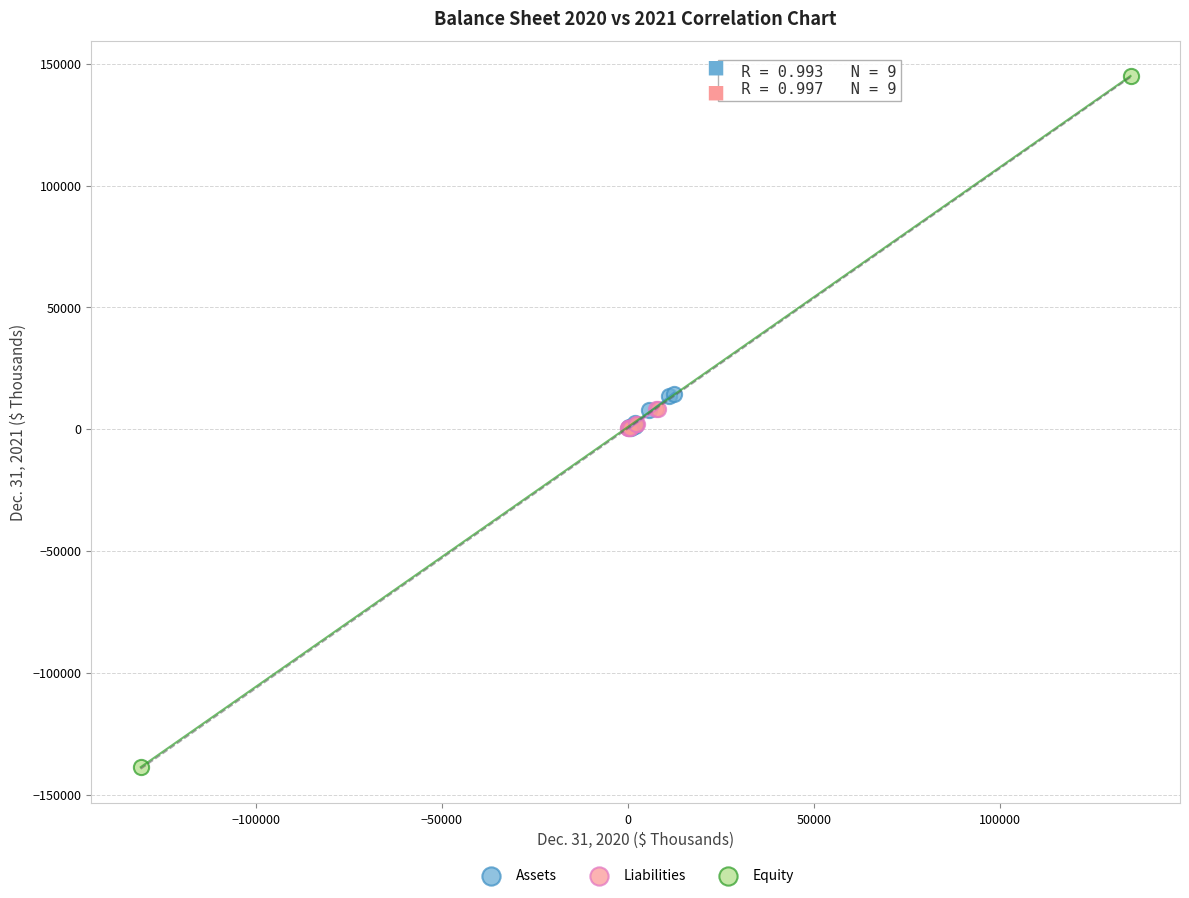

What are all the series names shown in the legend?

Assets, Liabilities, Equity